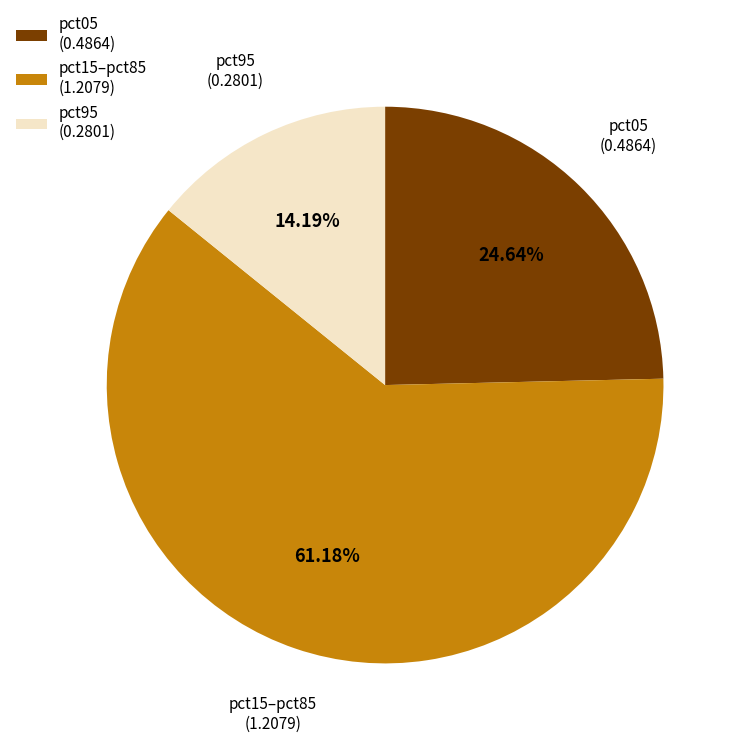

Combined, do pct05 (0.4864) and pct95 (0.2801) account for over 50%?

No